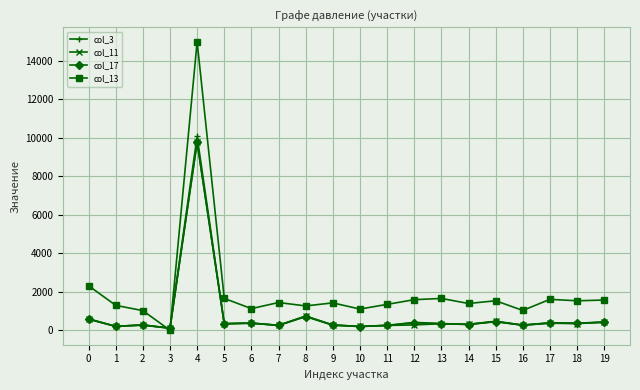

What is the maximum value shown in the chart?

15000